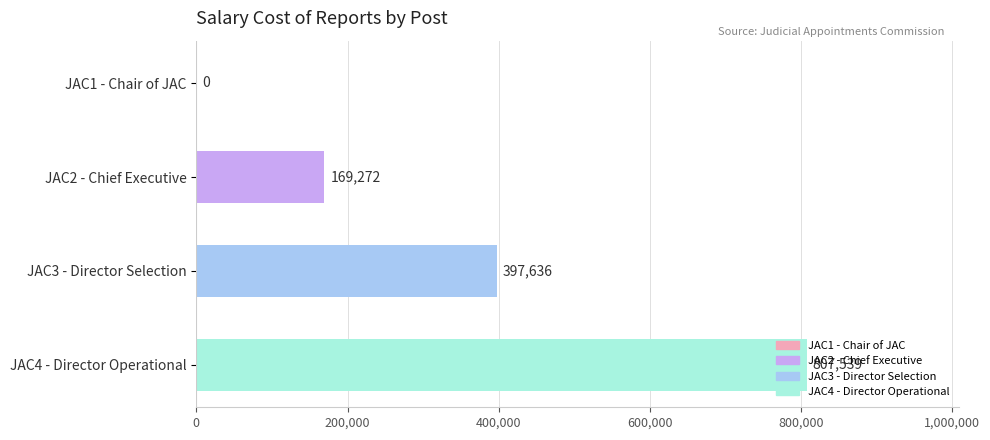

True or false: the data shows 169272 at JAC2 - Chief Executive.

True